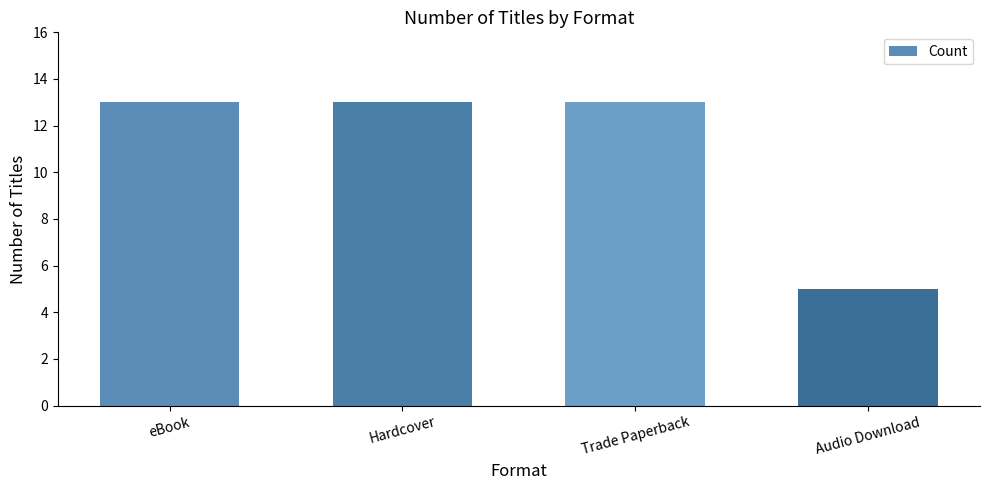

How many series are shown in this chart?

1